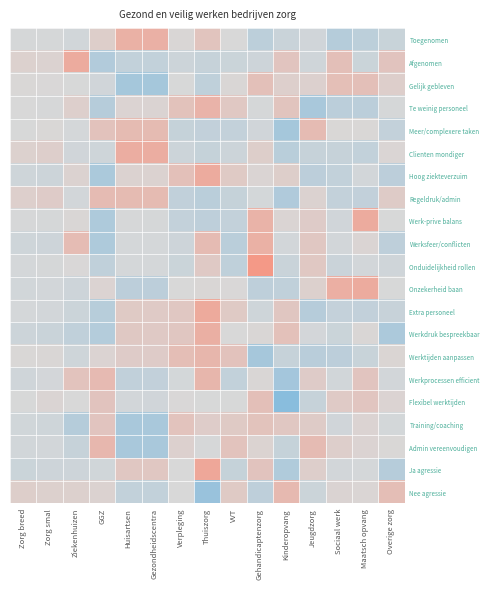

How many distinct data groups are displayed?

21